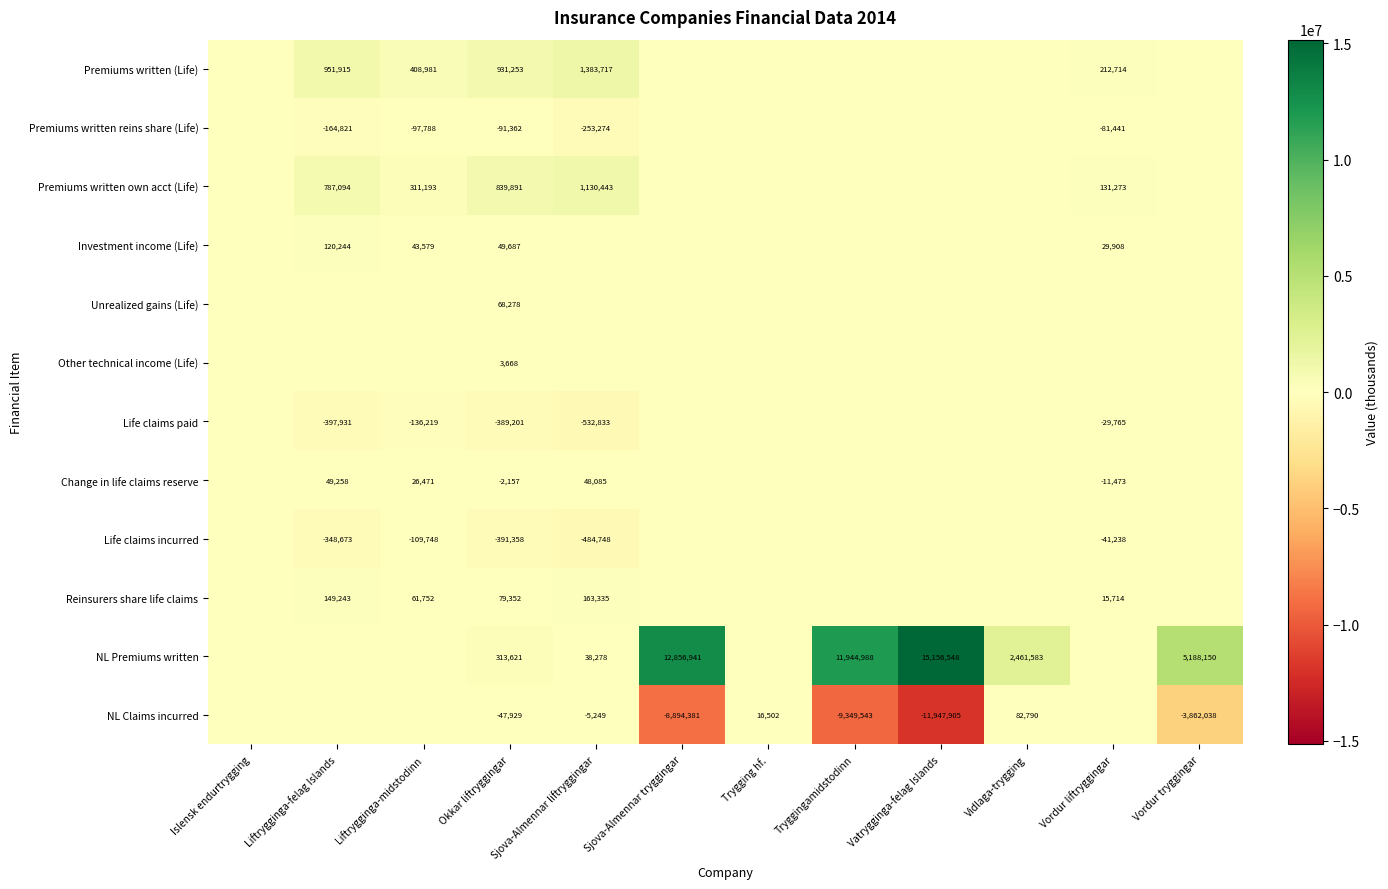

Is it true that Life claims incurred equals -348673 at Liftrygginga-felag Islands?

True